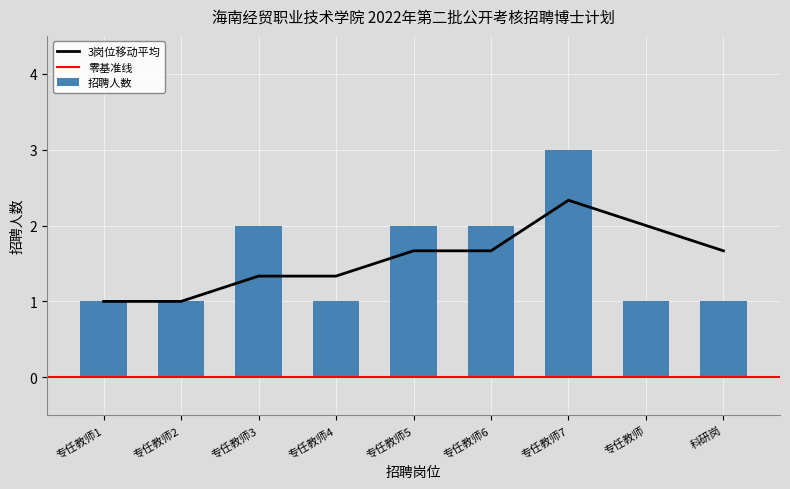

List the labels in order of value, smallest first.

专任教师1, 专任教师2, 专任教师4, 专任教师, 科研岗, 专任教师3, 专任教师5, 专任教师6, 专任教师7